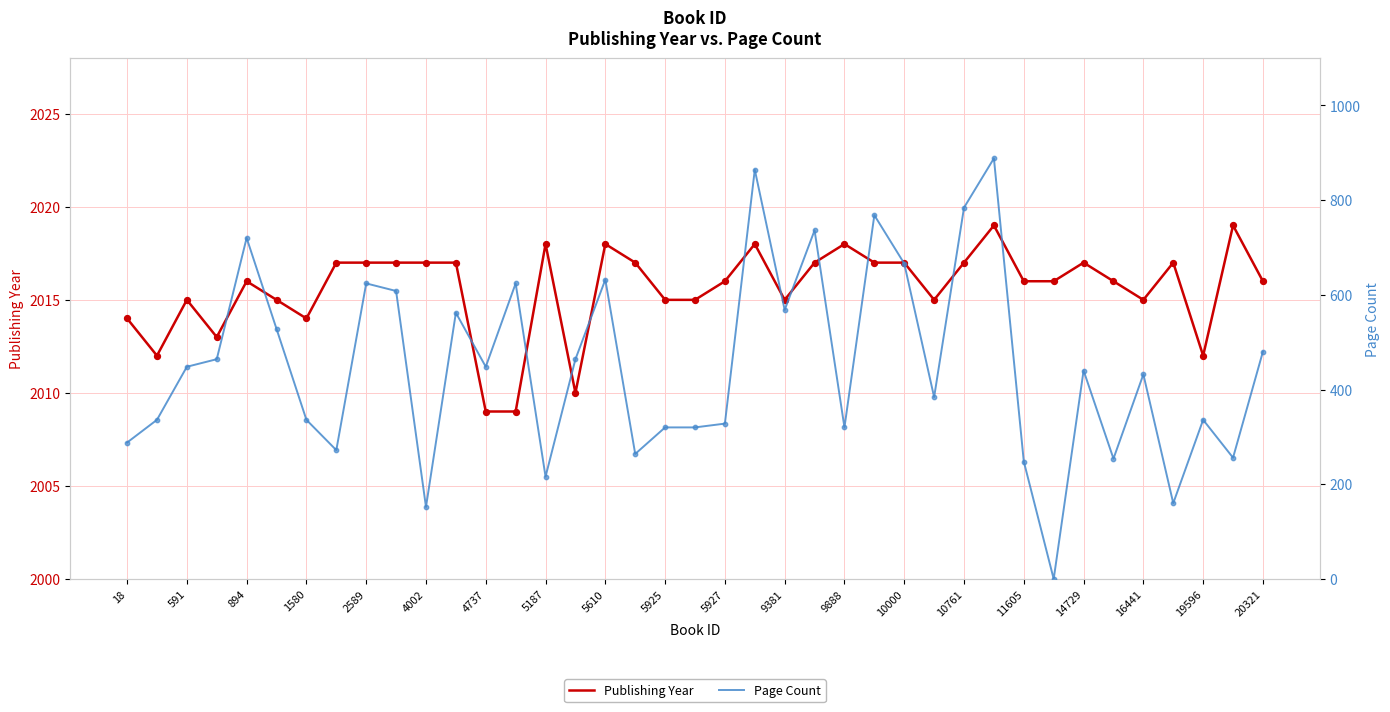

What are all the series names shown in the legend?

Publishing Year, Page Count